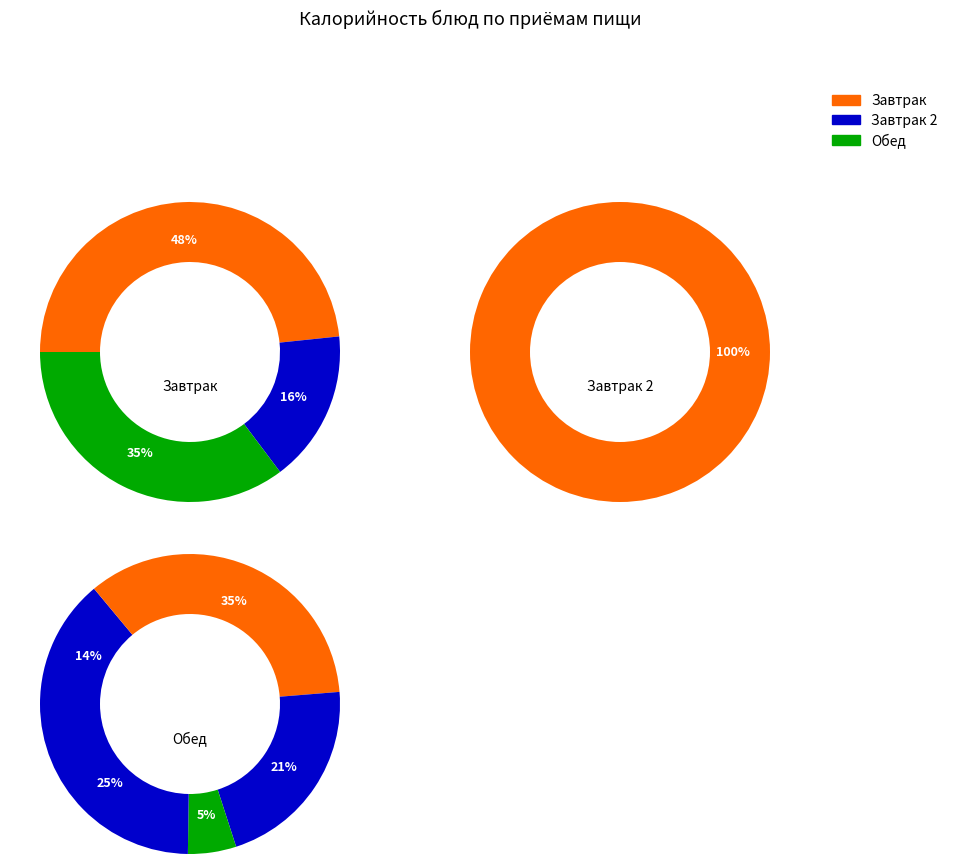

Is there any slice that represents more than half of the pie?

No